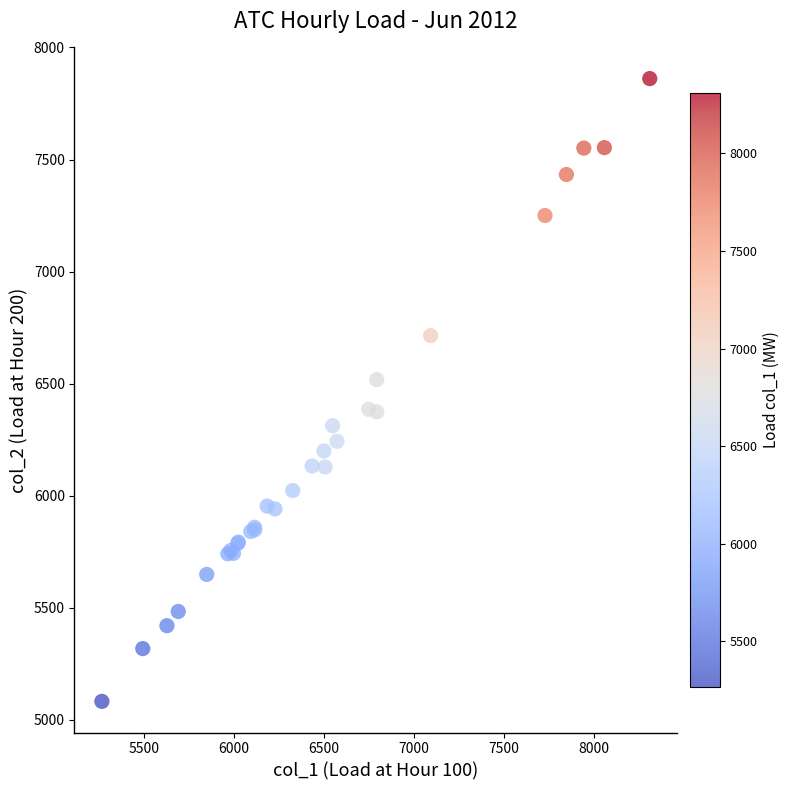

What Y value in the scatter plot is closest to 6471?

6518.0